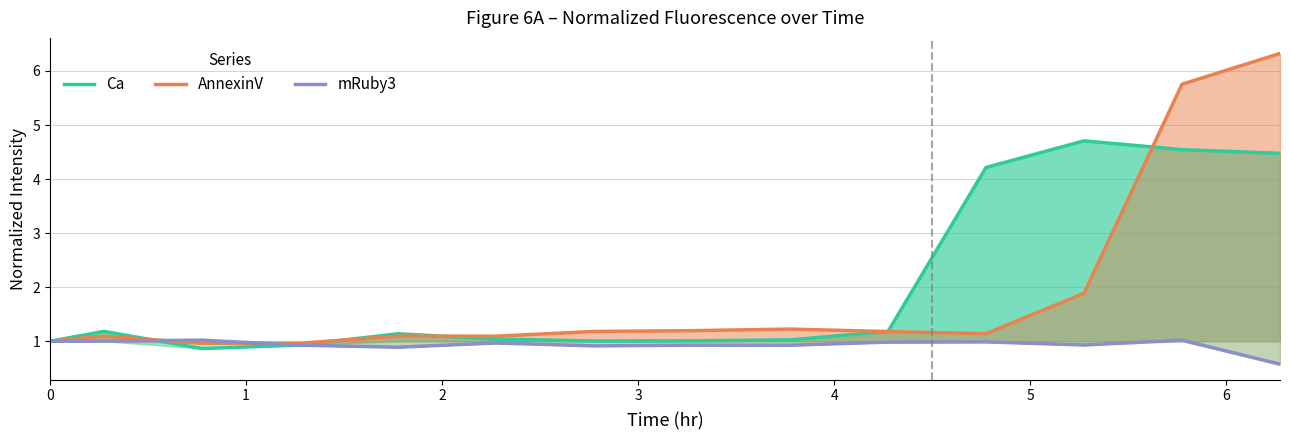

At which label does Ca reach its minimum?

2